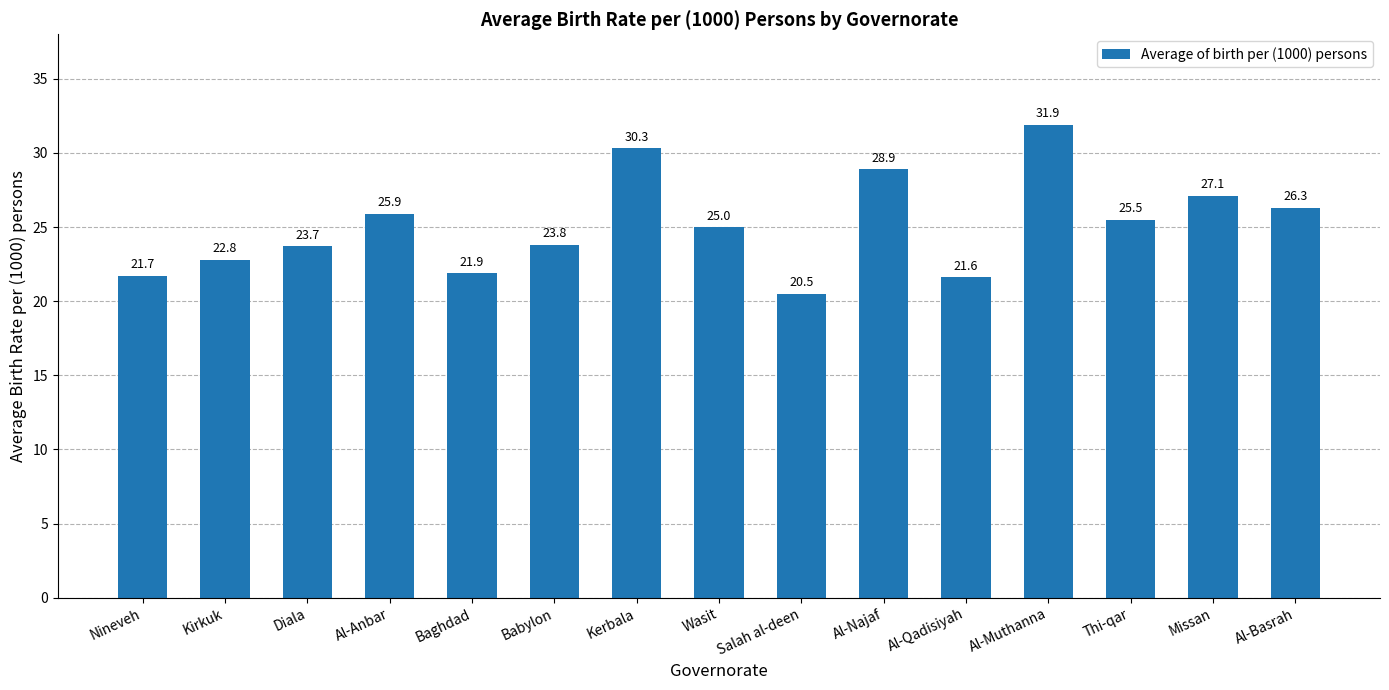

The value at Wasit is 34.3. True or false?

False